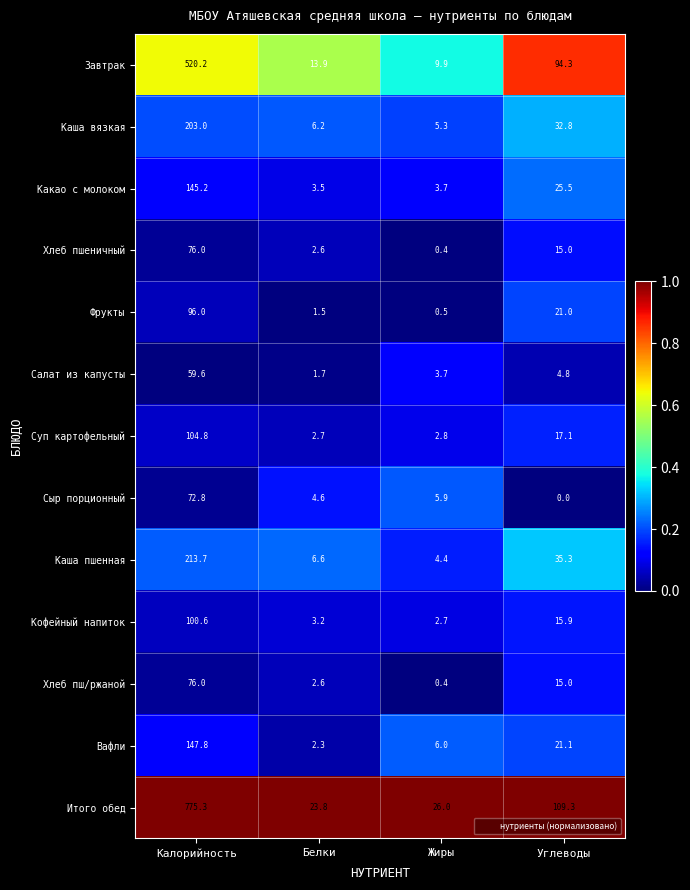

What is the difference between the second highest and minimum values in the Каша пшенная series?

30.9